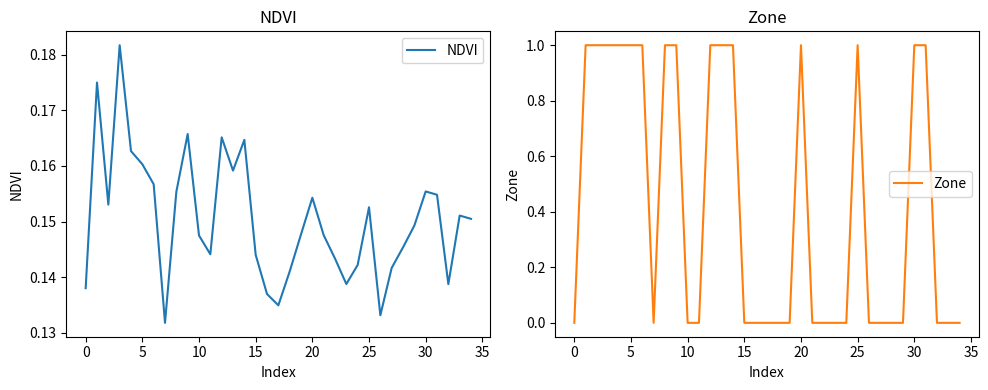

How many times do Zone and NDVI cross each other?

12